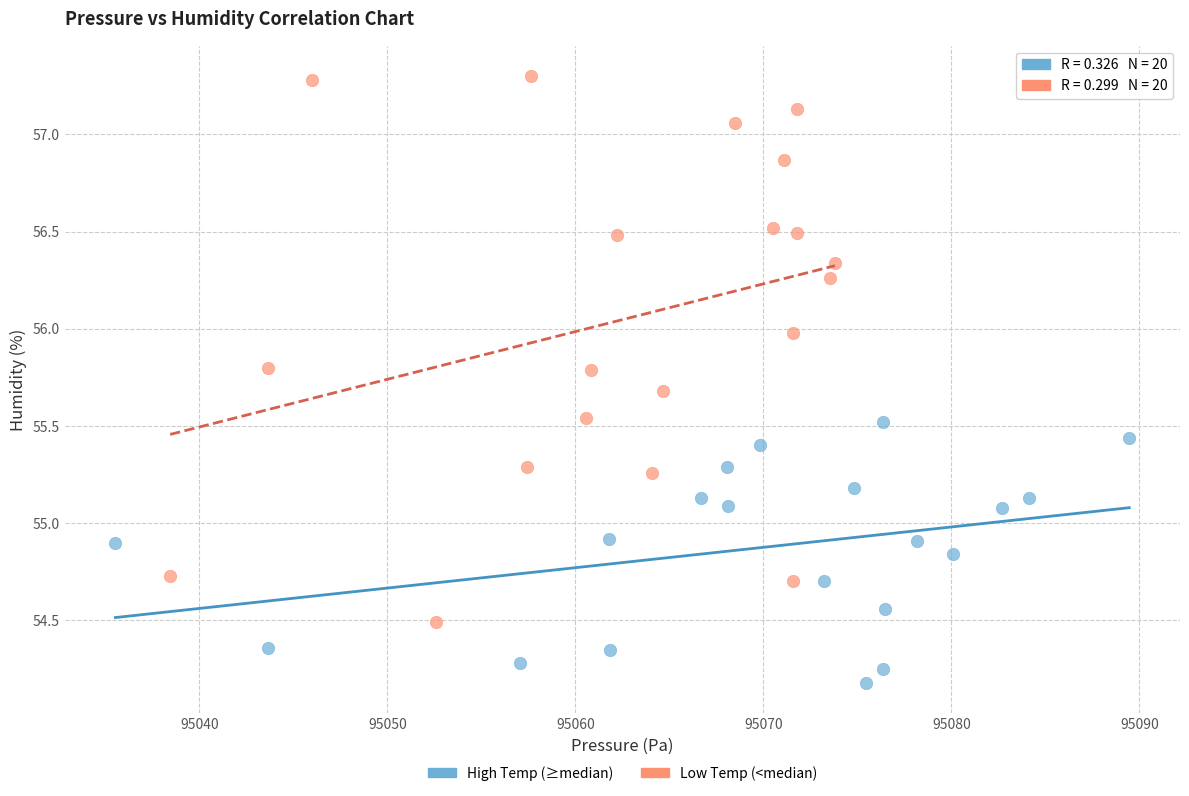

Which series has the widest spread of Y values?

Low Temp (<median)